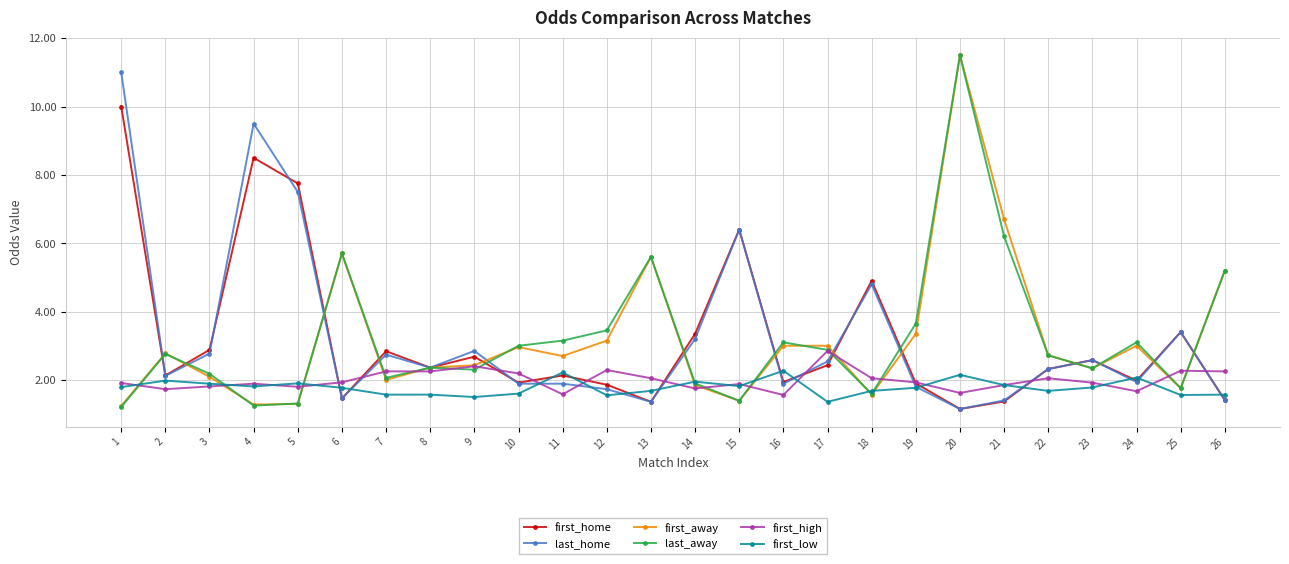

At which category does first_home reach its first local valley?

2